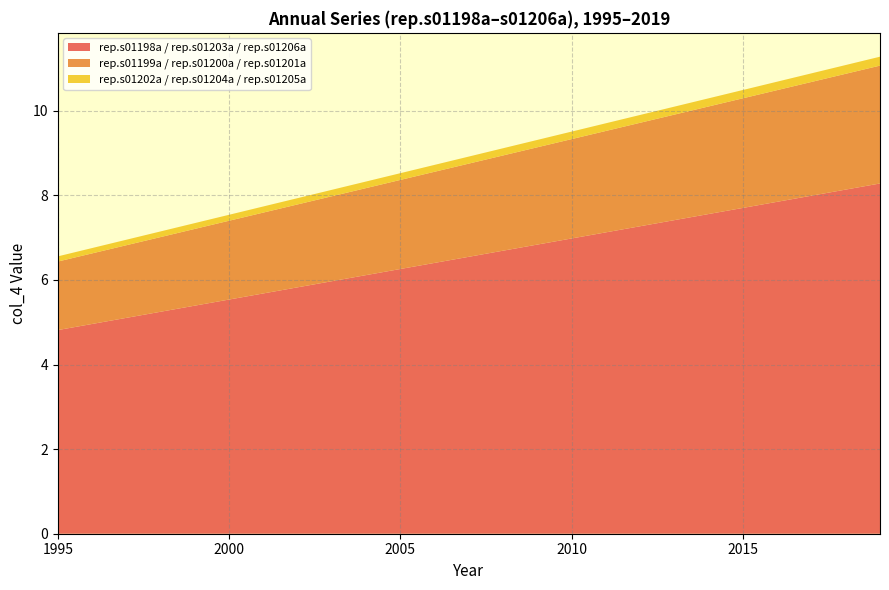

What is the maximum value for rep.s01198a / rep.s01203a / rep.s01206a?

8.3